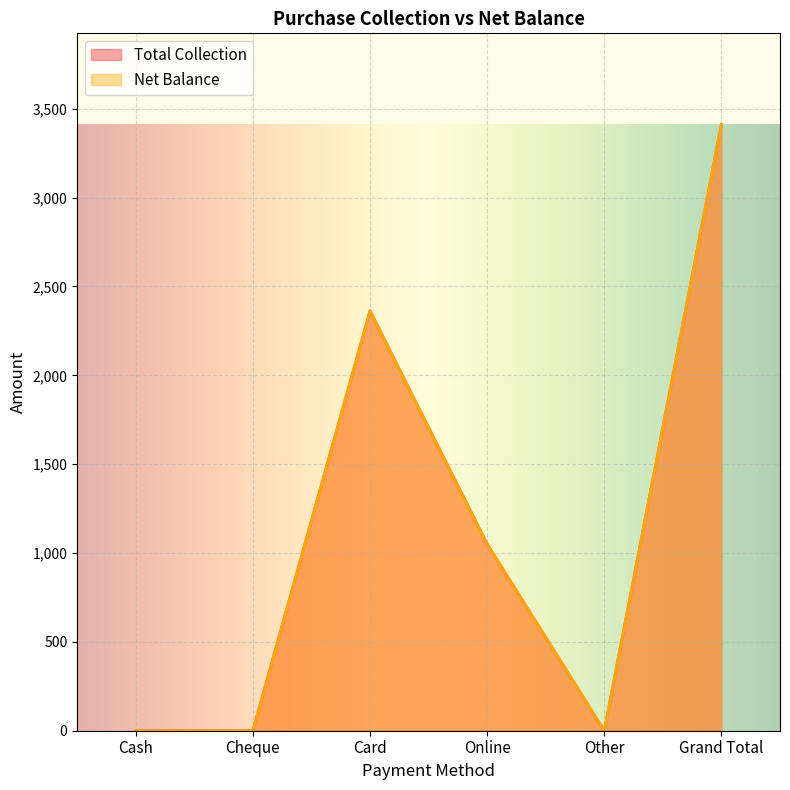

Rank the series at Cash from highest to lowest value.

Total Collection, Net Balance